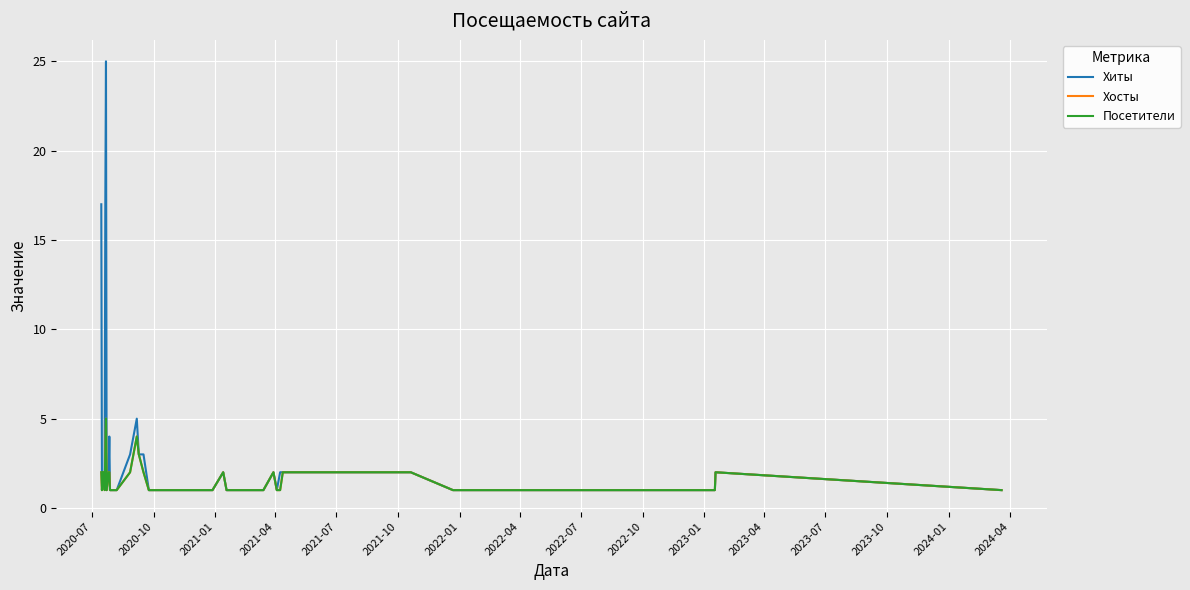

What is the average value of the Хосты series?

2